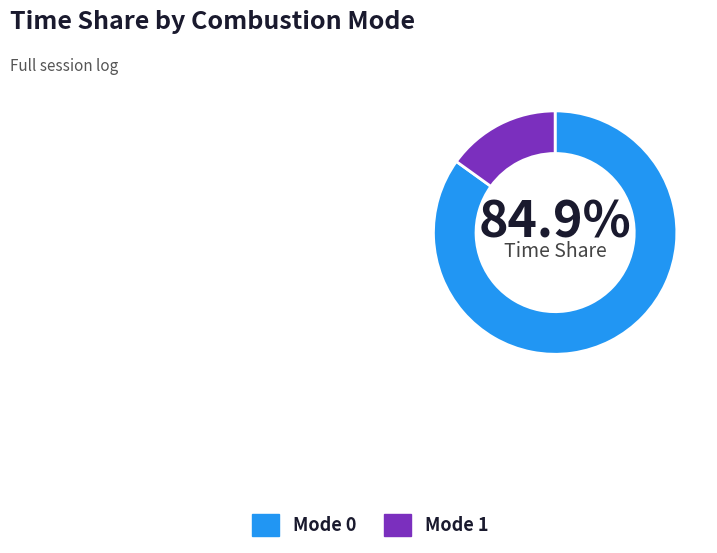

Does Mode 1 account for over 50% of the chart?

No